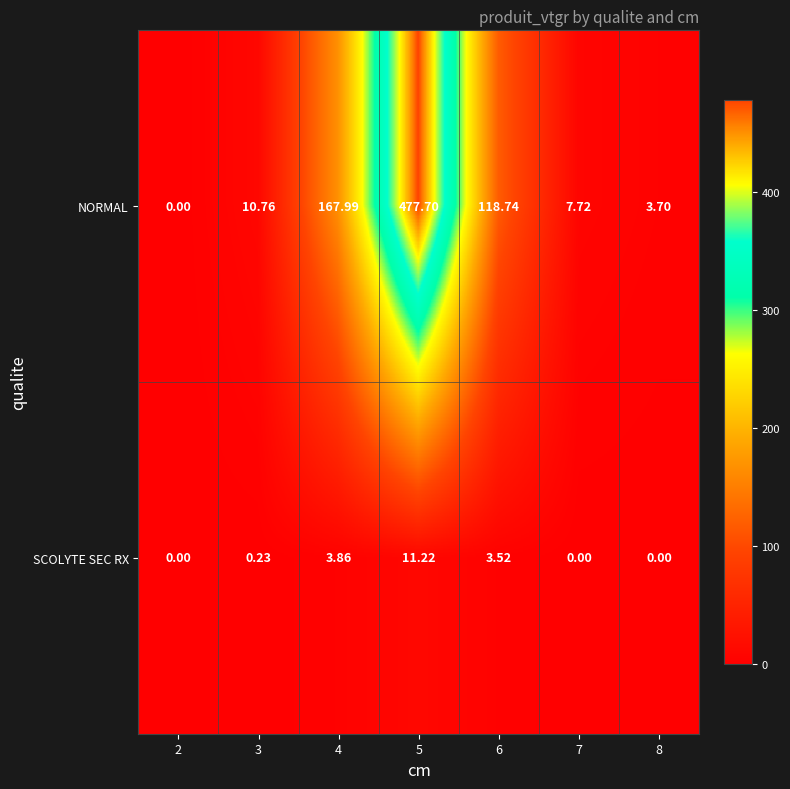

At 8, list the series in order from smallest to largest.

SCOLYTE SEC RX, NORMAL